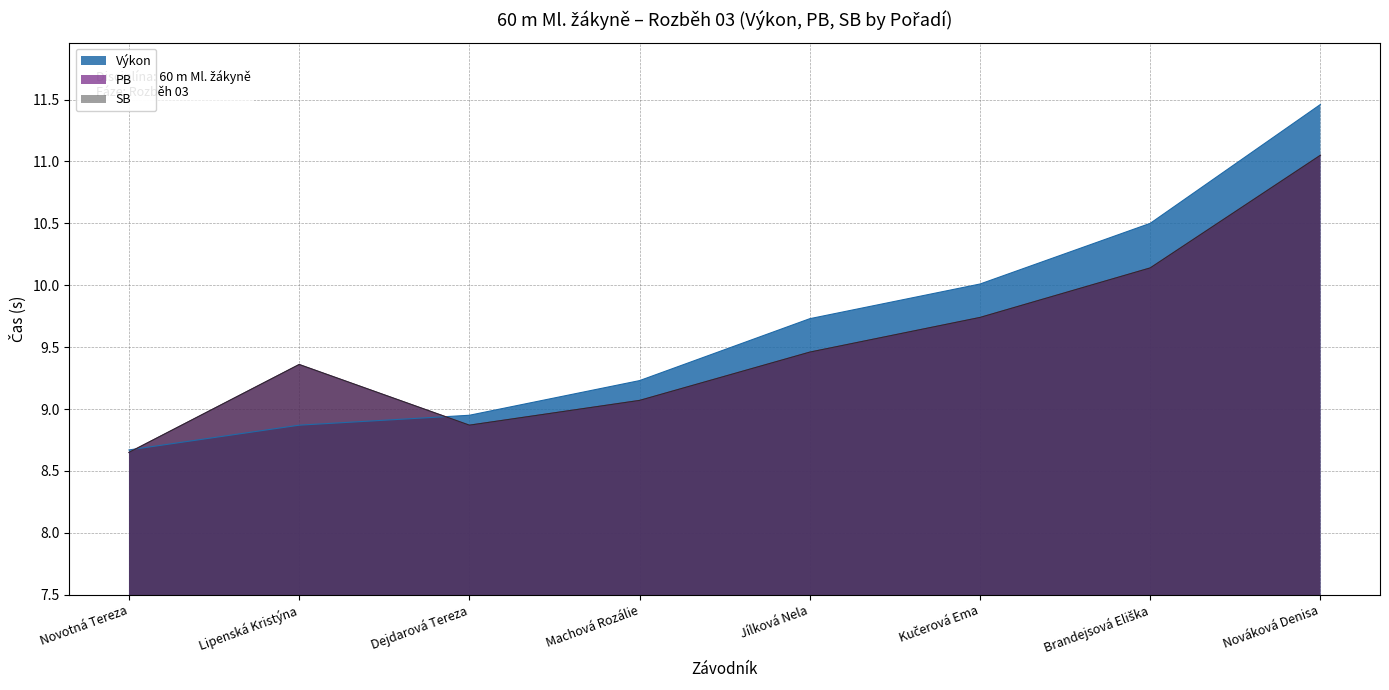

What is the difference between the maximum and minimum values in the SB series?

2.4